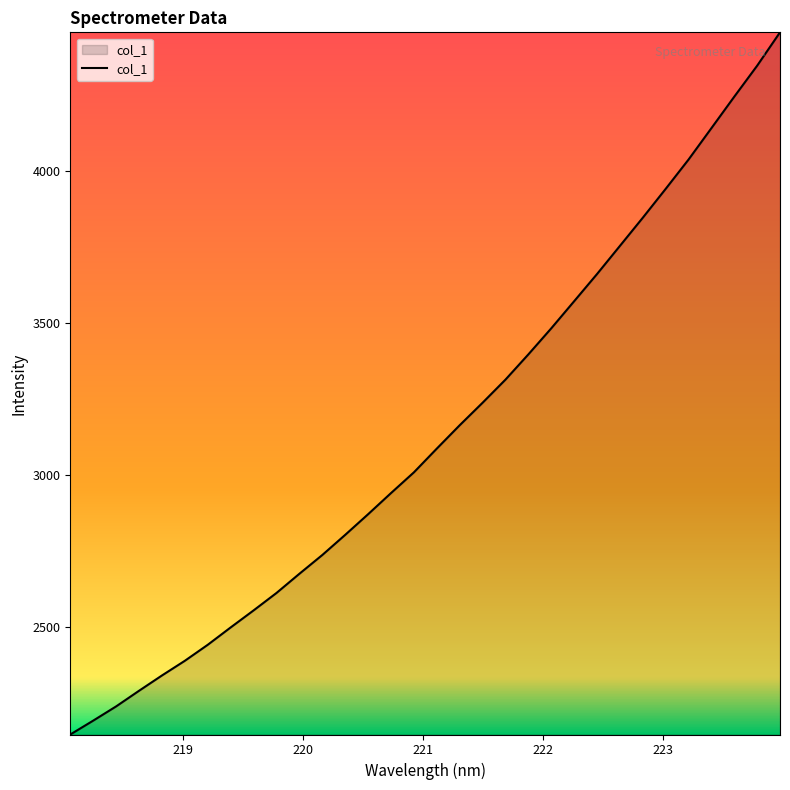

What is the difference between the maximum and minimum values?

2309.6